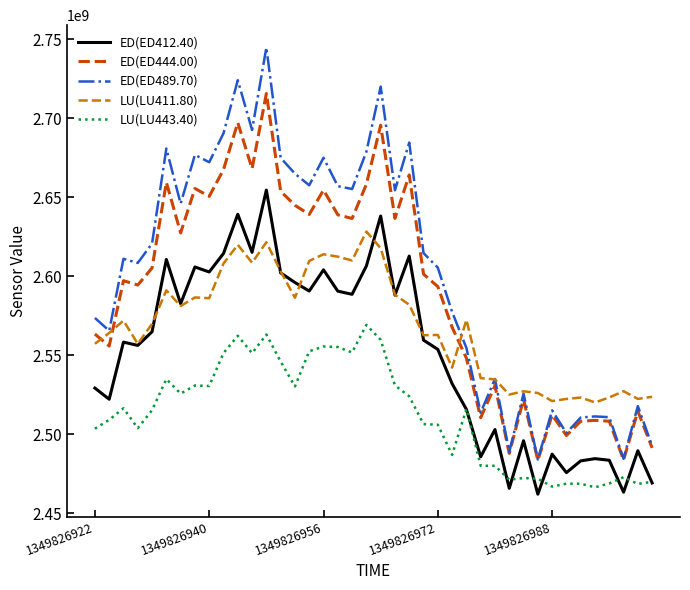

In LU(LU443.40), how many points are higher than both neighbors (excluding endpoints)?

12